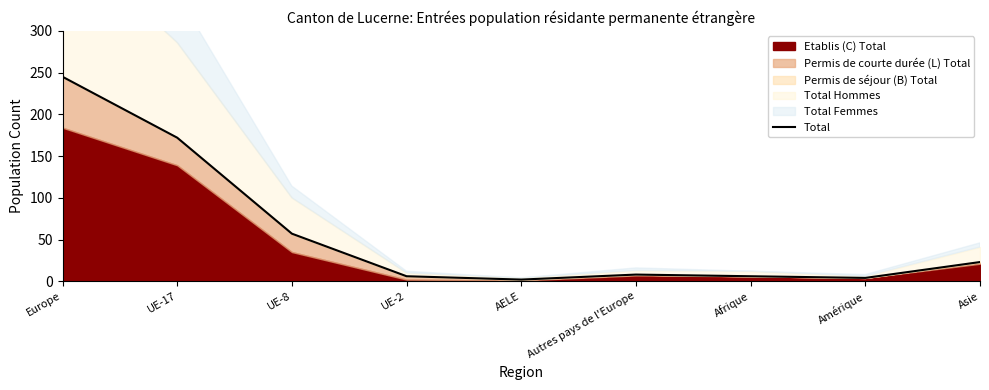

The value at Amérique is 6. True or false?

False